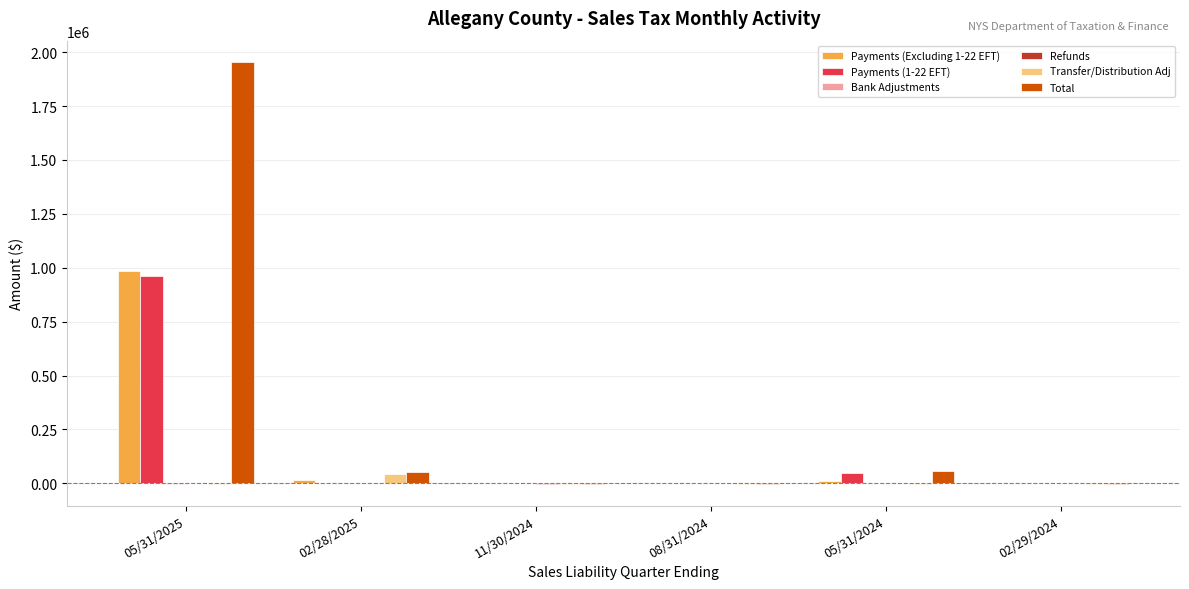

Between 05/31/2025 and 11/30/2024, which series saw the biggest shift?

Total